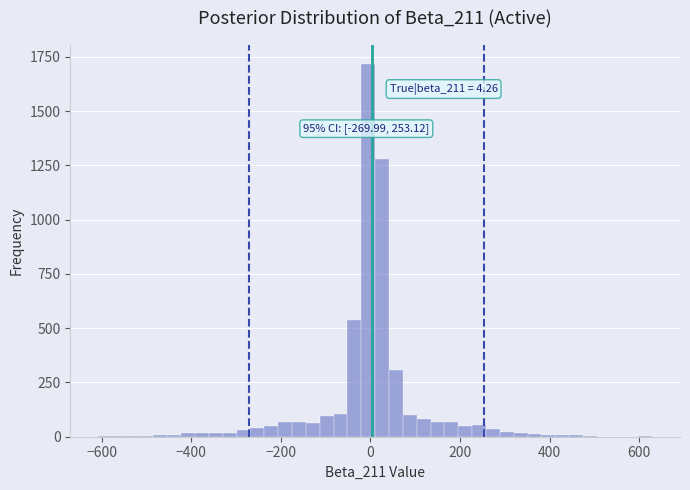

Read against the x-axis, roughly where is the centre of the tallest bar?

0